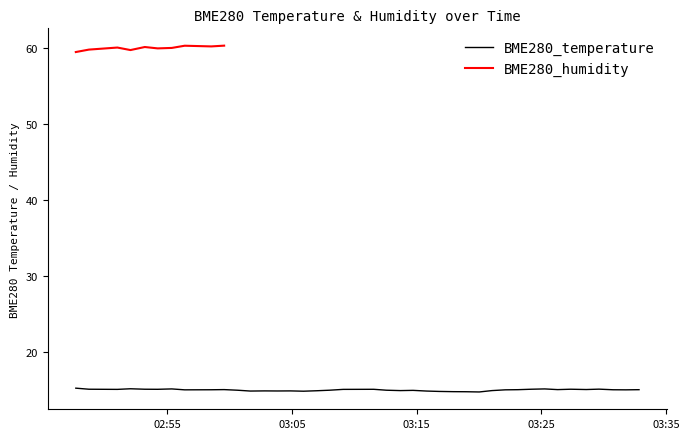

Reading left to right, extract all data points from this chart.

15.2	15.1	15.1	15.2	15.1	15.1	15.2	15.0	15.0	15.1	15.0	14.9	14.9	14.9	14.9	14.8	14.9	15.0	15.1	15.1	15.0	14.9	15.0	14.9	14.8	14.8	14.8	14.8	14.9	15.0	15.1	15.1	15.2	15.1	15.1	15.1	15.1	15.0	15.0	15.1